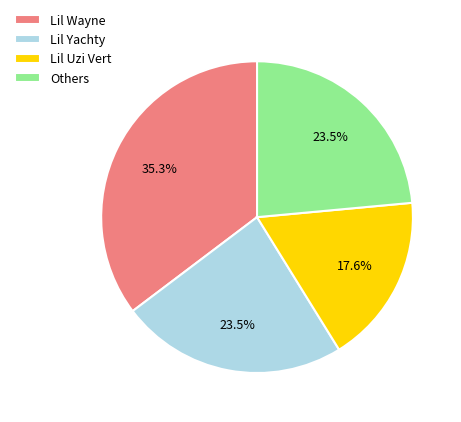

To the nearest percent, what is the combined percentage of Lil Wayne and Lil Yachty?

59%